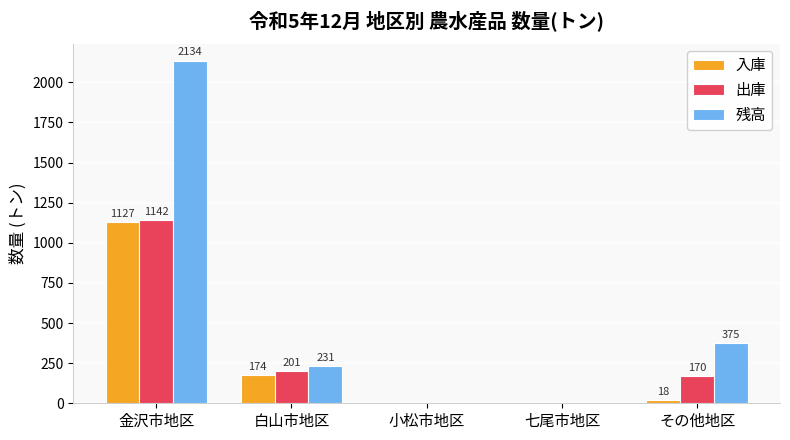

Are the bars horizontal?

No